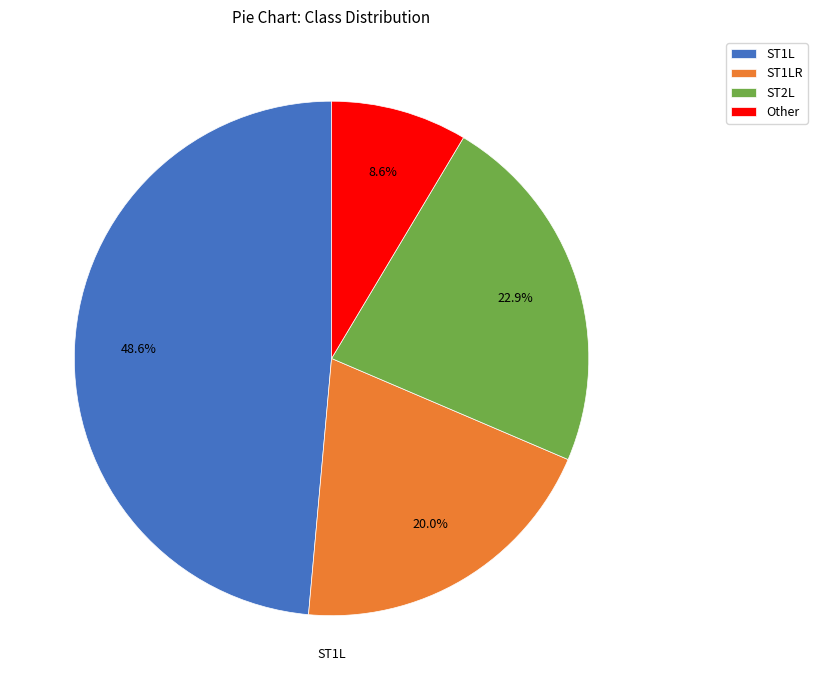

Between ST1LR and ST2L, which is larger?

ST2L